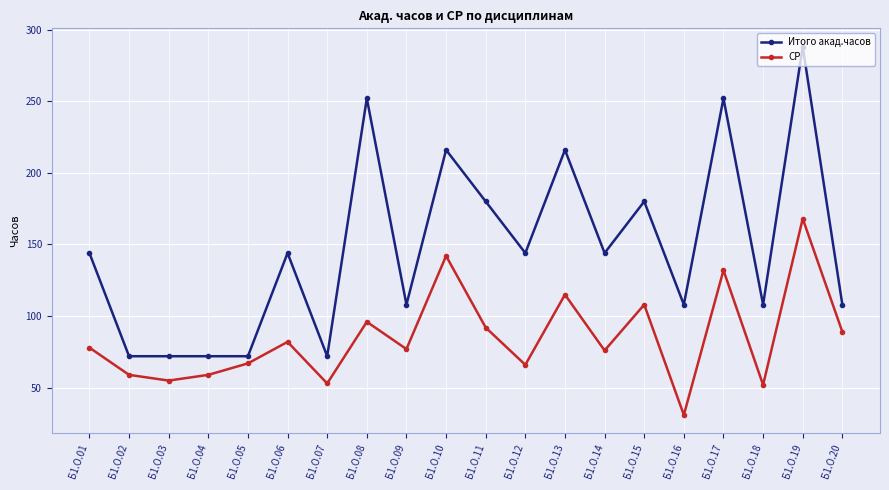

List the series in order of their overall mean, lowest first.

СР, Итого акад.часов